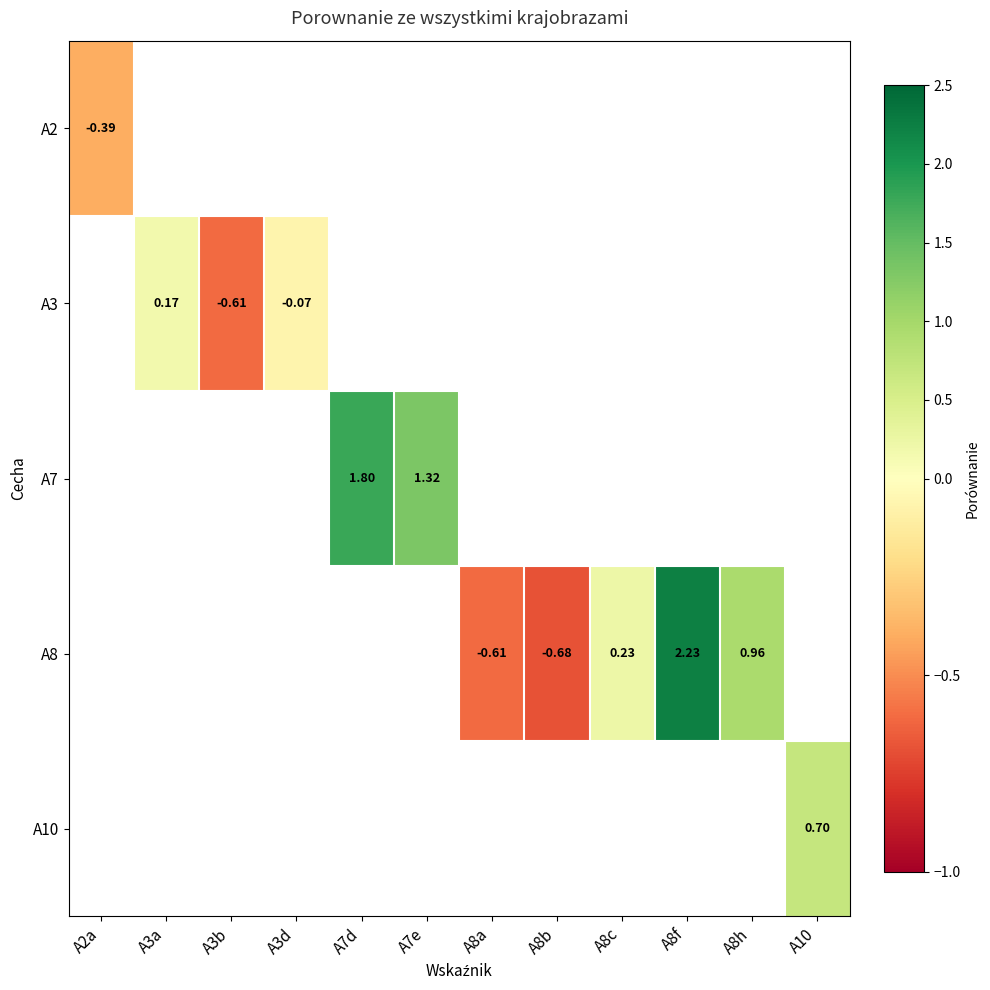

Is the value of A2 at A10 greater than the value of A7 at A8a?

No